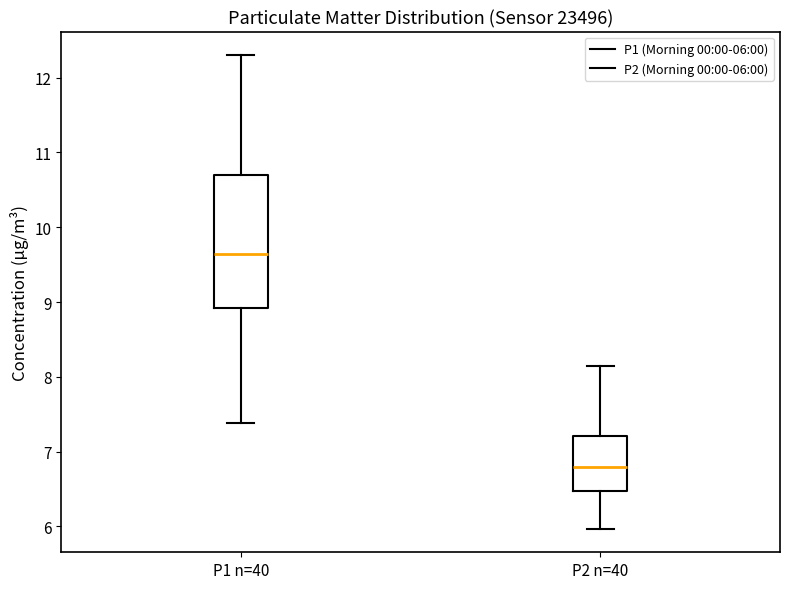

Reading left to right, transcribe this box plot: for each box, give where its median line is, the range the box spans, and where its two whiskers end, as read against the y-axis. The values are not printed on the chart, so give them approximately, as read against the axis.

P1 n=40: median 9.6, box 8.9 to 10.7, whiskers 7.4 to 12.3
P2 n=40: median 6.8, box 6.5 to 7.2, whiskers 6.0 to 8.2